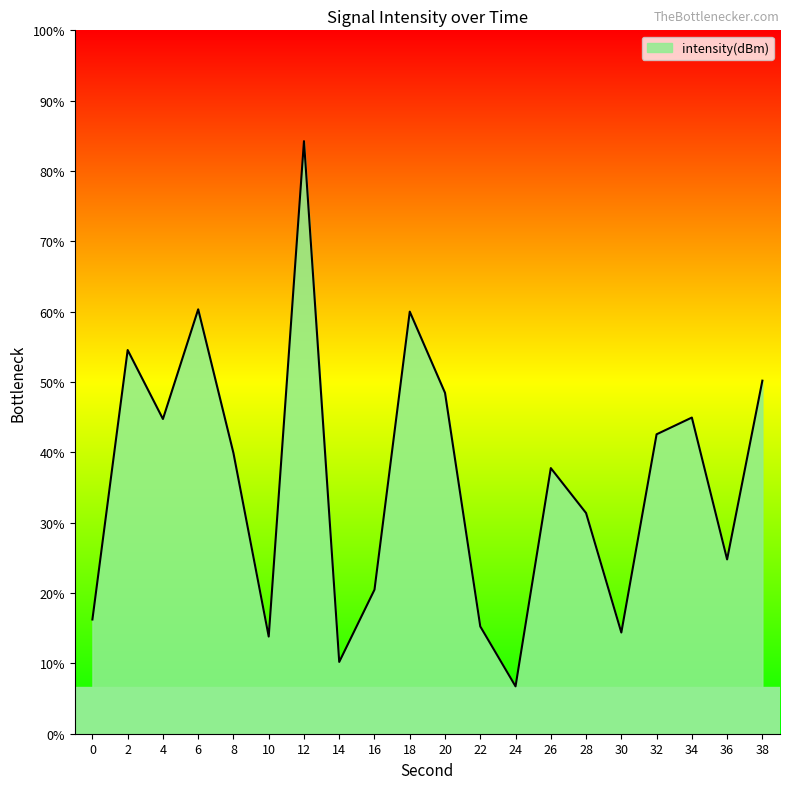

Does the chart display data point markers on the line(s)?

No